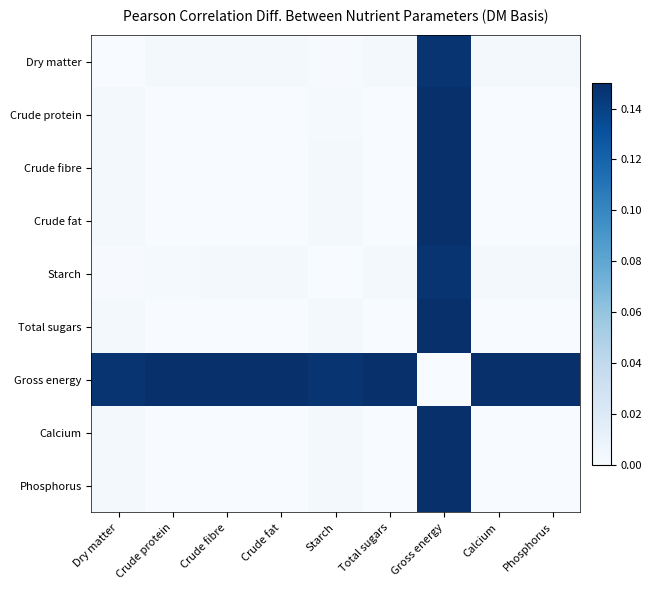

Which has a higher value, Crude fibre or Total sugars?

Total sugars